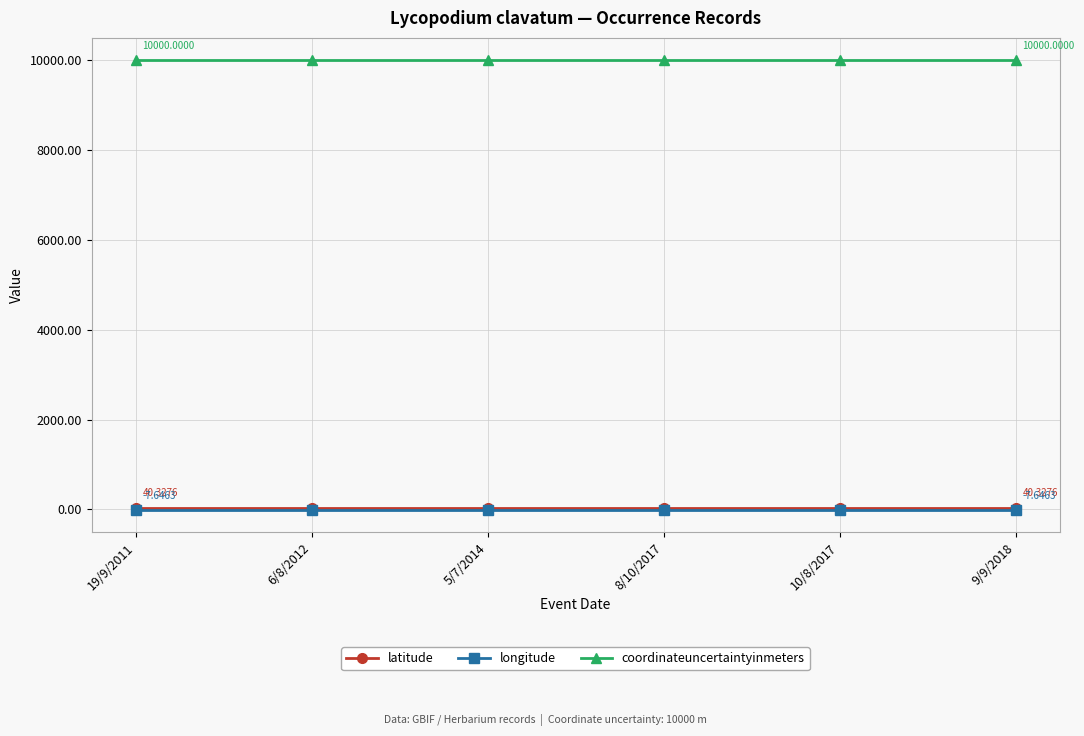

True or false: coordinateuncertaintyinmeters and latitude intersect in this chart.

False